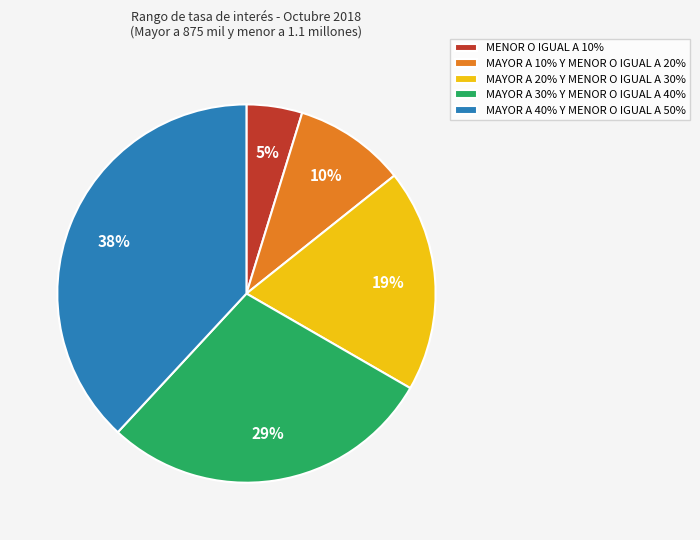

Does MAYOR A 10% Y MENOR O IGUAL A 20% account for over 50% of the chart?

No